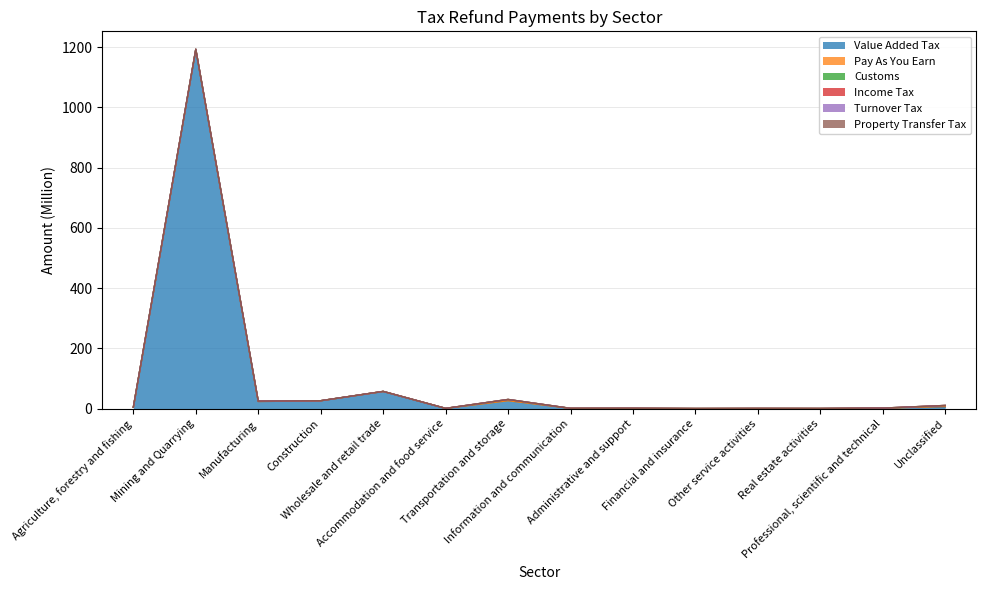

The Pay As You Earn series shows 1.0 at Unclassified. True or false?

False